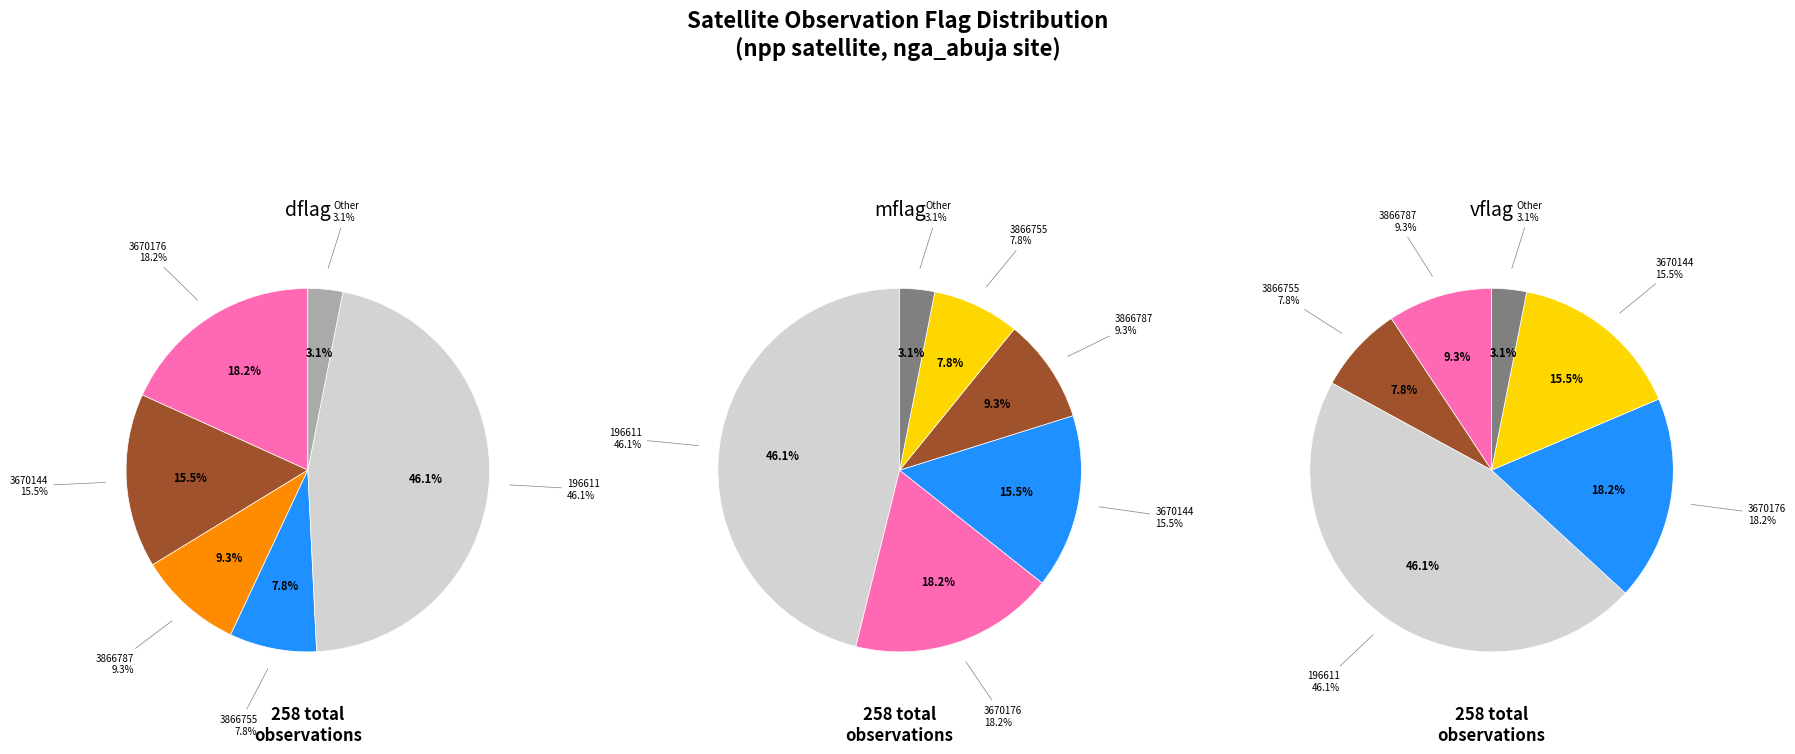

Is there a majority slice in this chart?

No